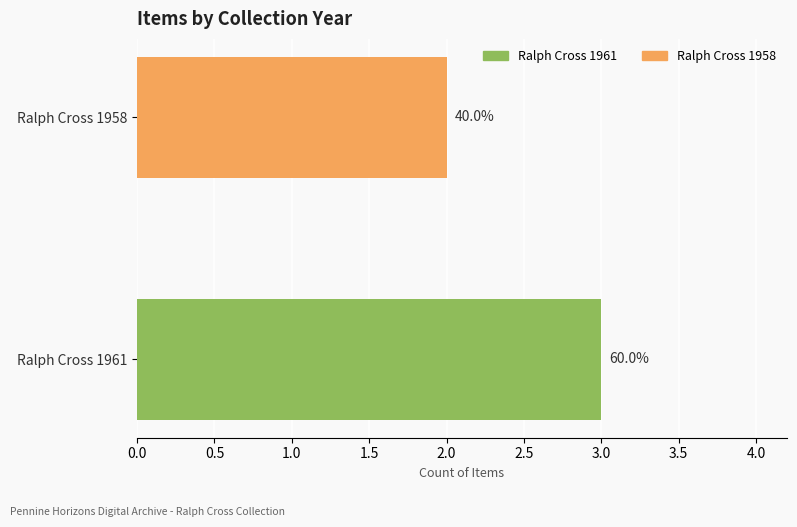

How many bars are there in total?

2